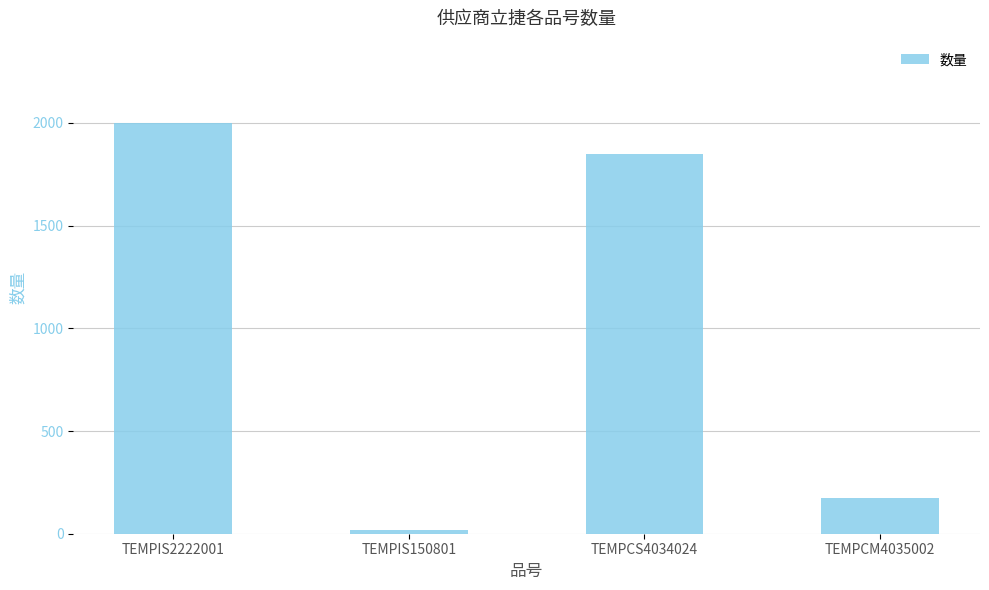

Reading right to left, list all the values displayed in this chart.

TEMPCM4035002=174	TEMPCS4034024=1850	TEMPIS150801=20	TEMPIS2222001=2000